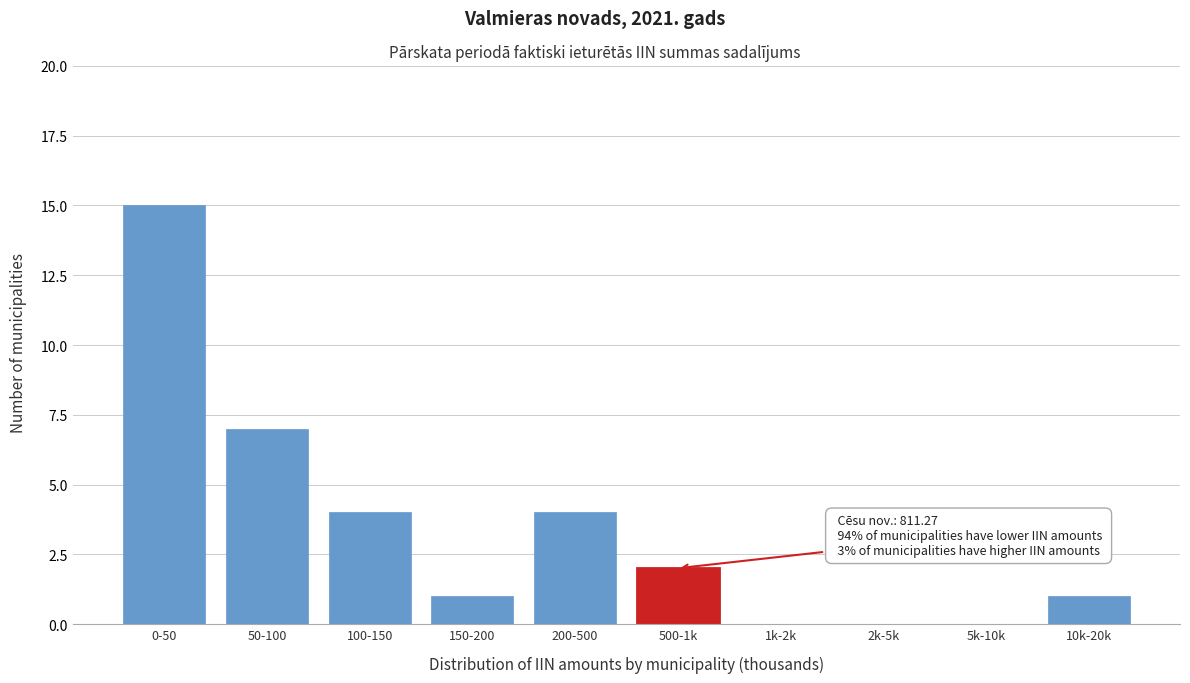

Reading right to left, what are all the values shown in this chart?

10k-20k=1	5k-10k=0	2k-5k=0	1k-2k=0	500-1k=2	200-500=4	150-200=1	100-150=4	50-100=7	0-50=15